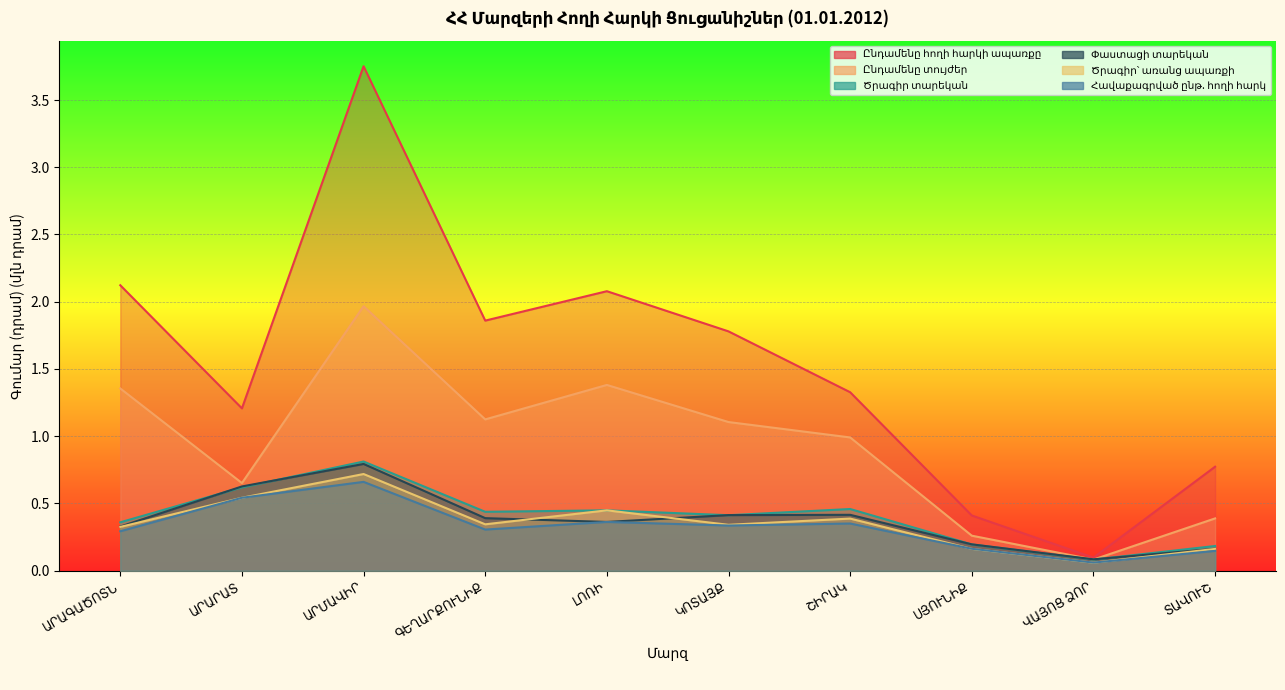

What is the smallest value displayed?

0.1